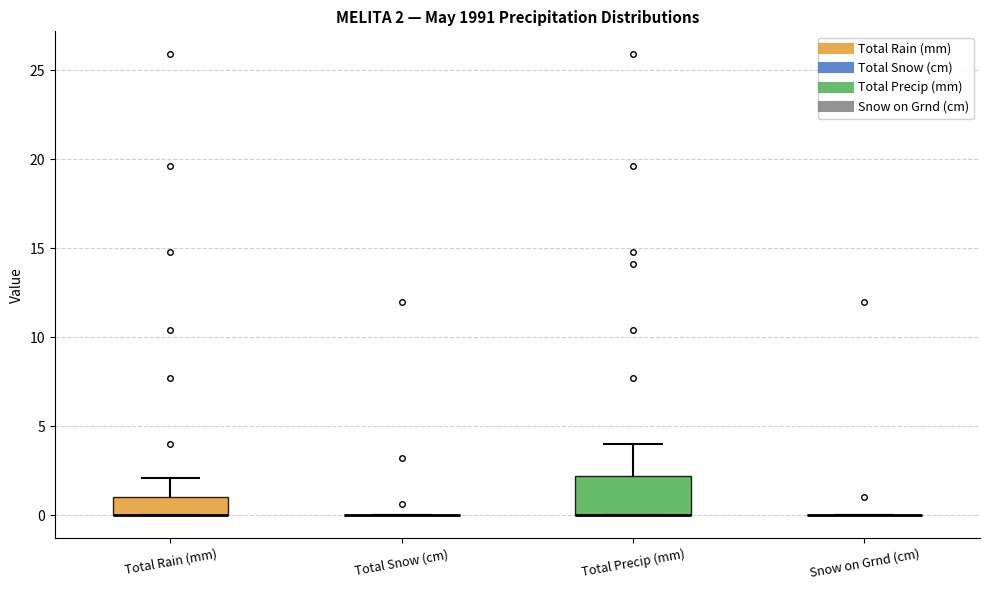

Which box is the tallest, from its lower edge to its upper edge?

Total Precip (mm)